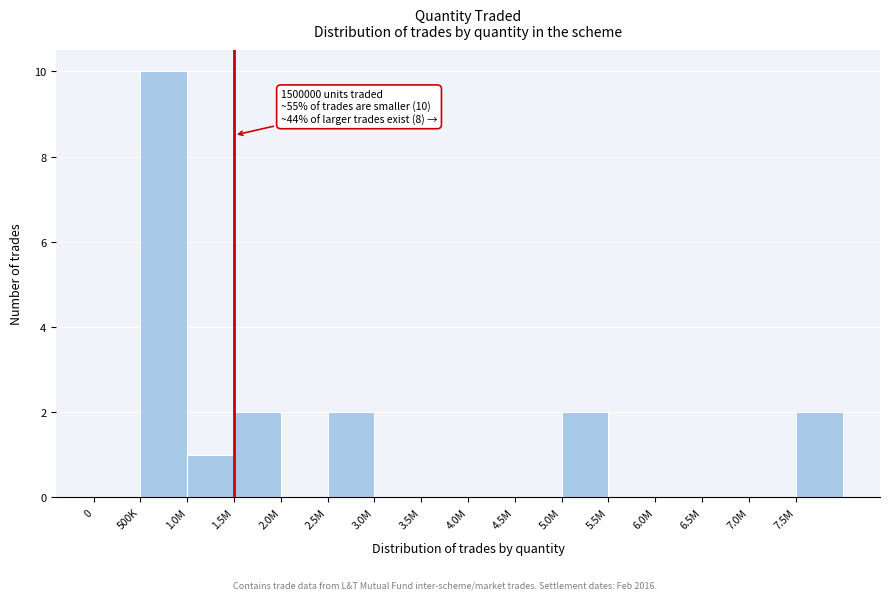

Reading right to left, transcribe all the data shown in this chart.

7.5M=2	7.0M=0	6.5M=0	6.0M=0	5.5M=0	5.0M=2	4.5M=0	4.0M=0	3.5M=0	3.0M=0	2.5M=2	2.0M=0	1.5M=2	1.0M=1	500K=10	0=0